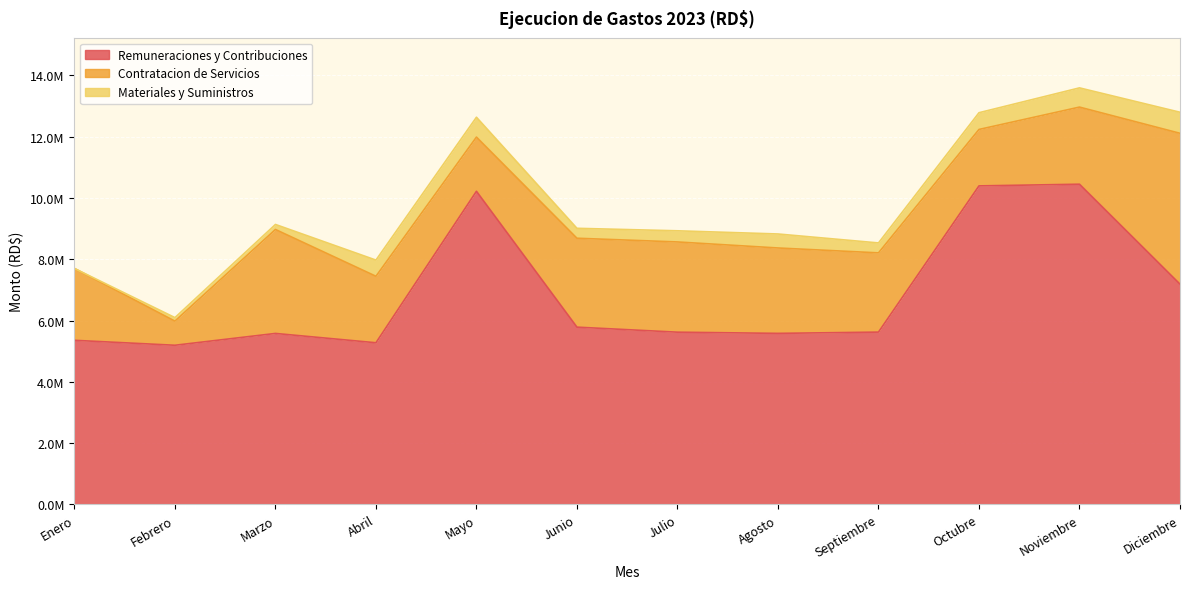

Which series has the largest total across all categories?

Remuneraciones y Contribuciones